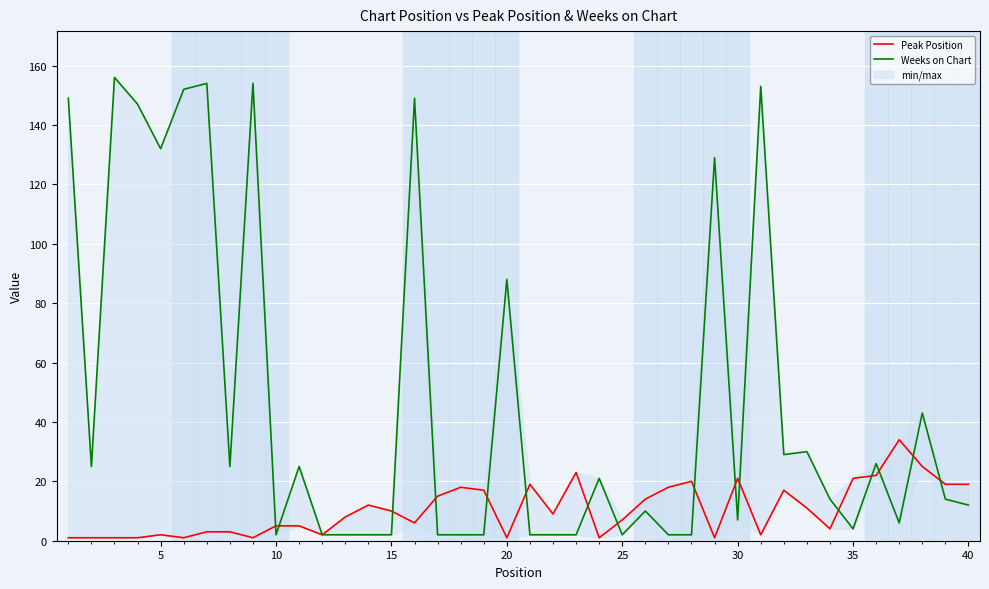

How many lines are shown in the chart?

2